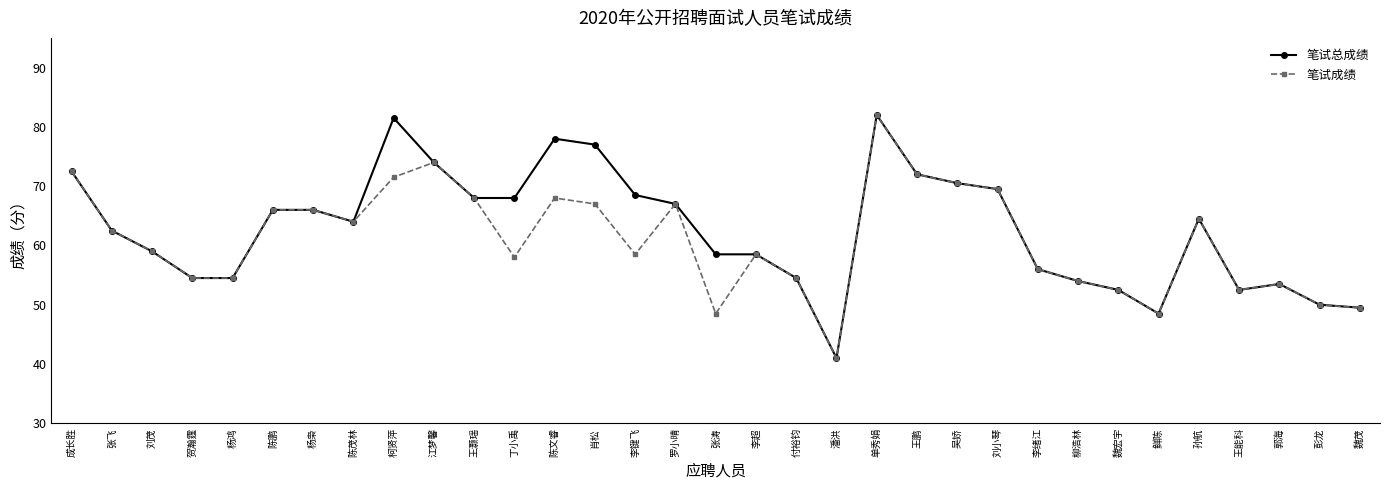

Does the chart display data point markers on the line(s)?

Yes